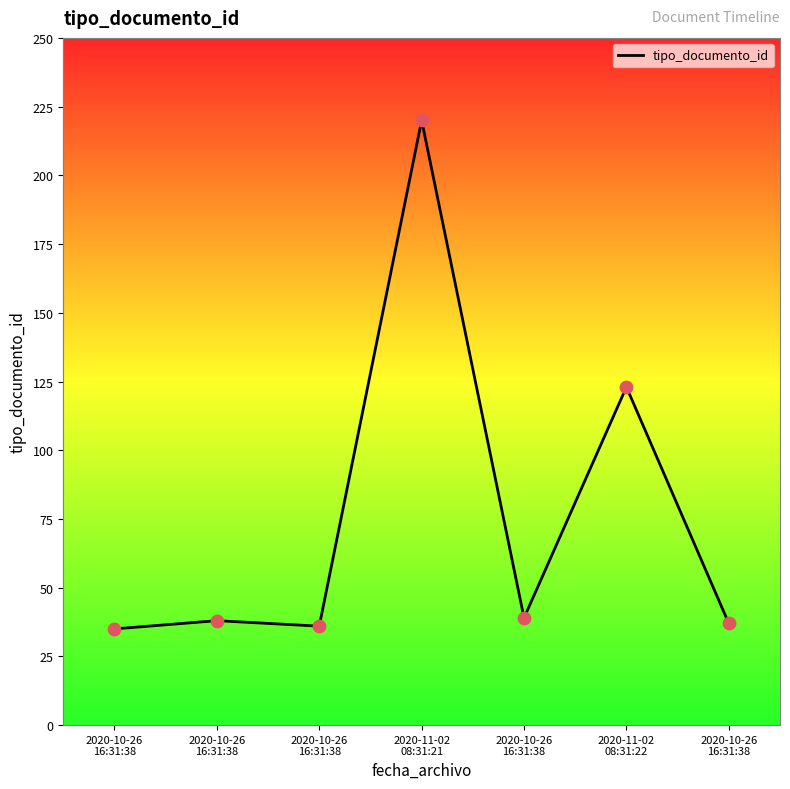

What is the ratio of the value at 2020-11-02
08:31:21 to the value at 2020-10-26
16:31:38?

5.6